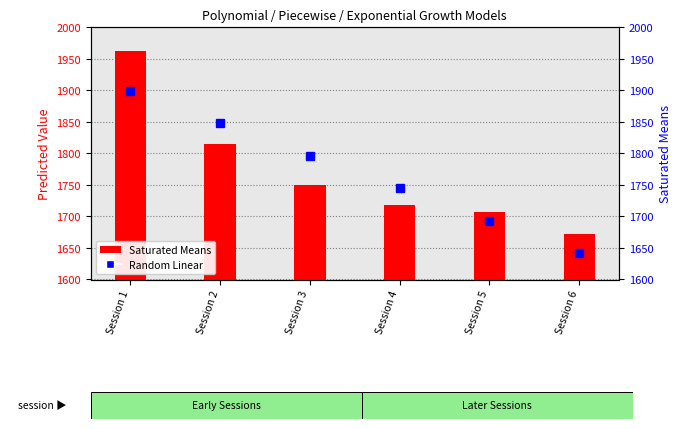

Count the number of data series in this chart.

2